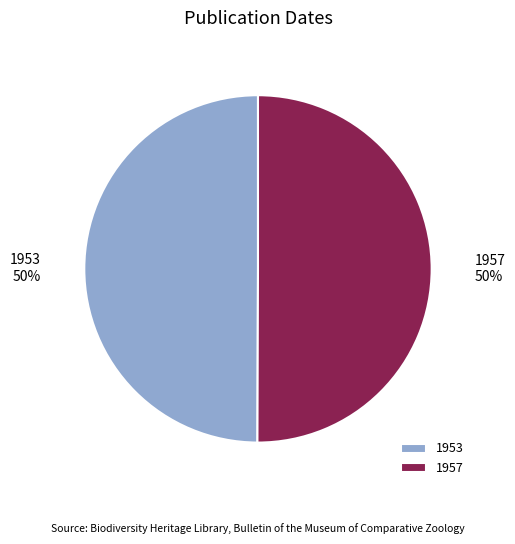

Approximately how many times larger is the value at 1957 compared to 1953?

1.0